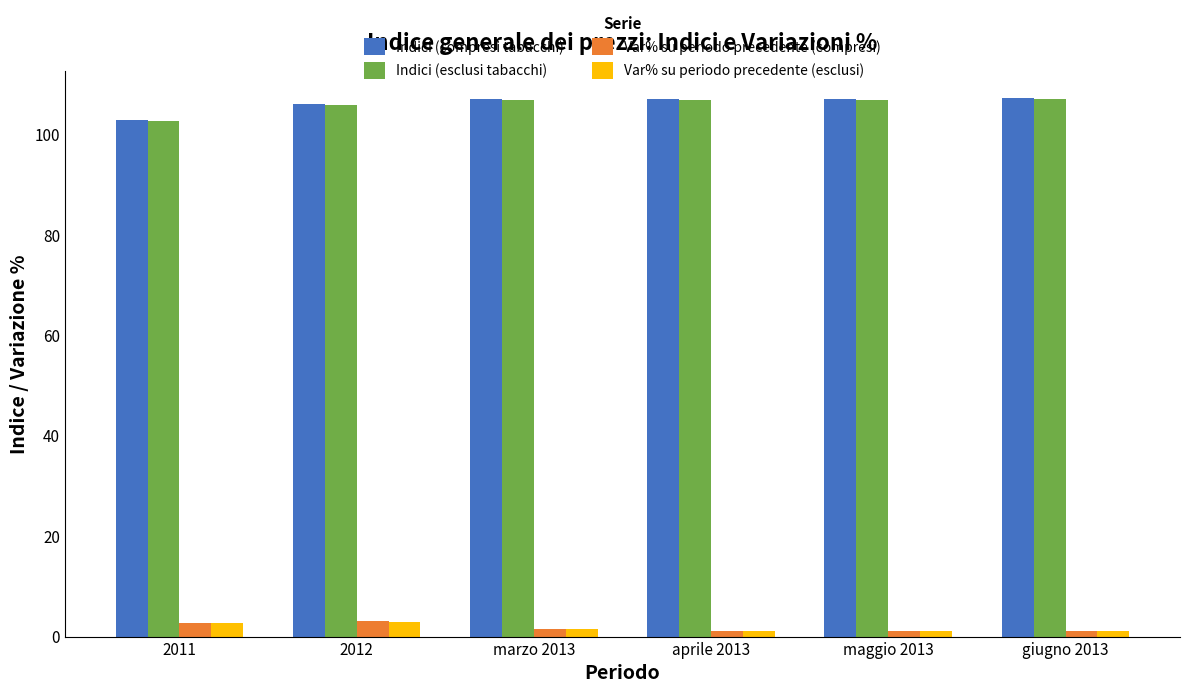

What are all the series names shown in the legend?

Indici (compresi tabacchi), Indici (esclusi tabacchi), Var% su periodo precedente (compresi), Var% su periodo precedente (esclusi)